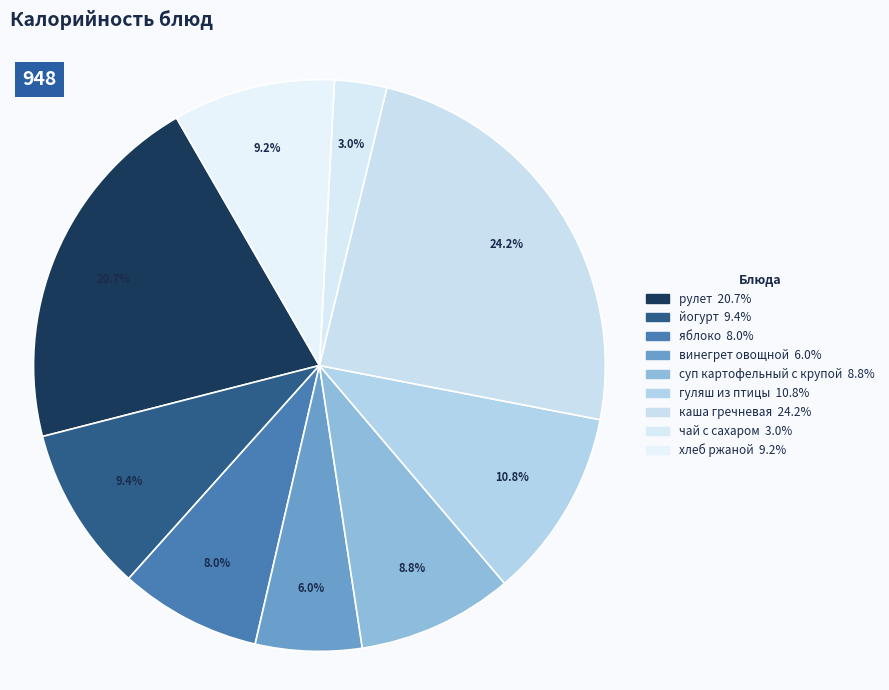

Count the number of slices in the pie.

9